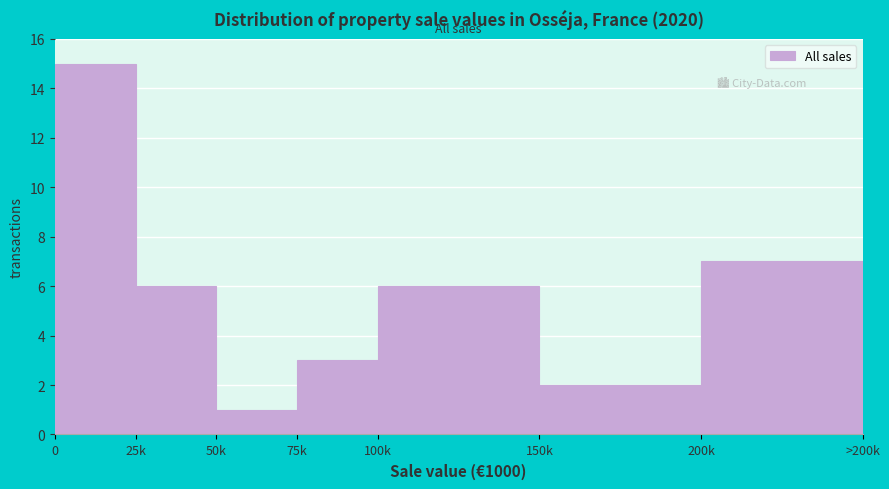

Reading left to right, what are all the values shown in this chart?

15	6	1	3	6	2	7